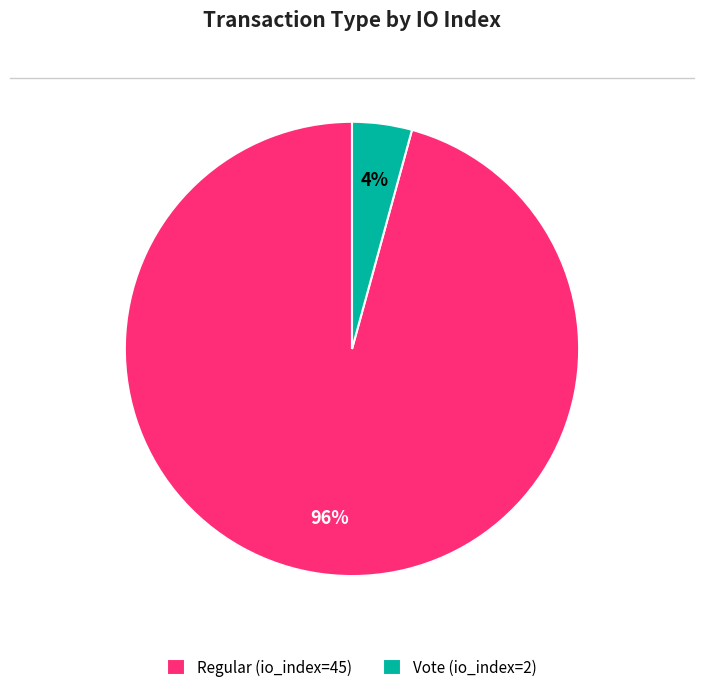

Do Vote (io_index=2) and Regular (io_index=45) together represent more than half of the pie?

Yes